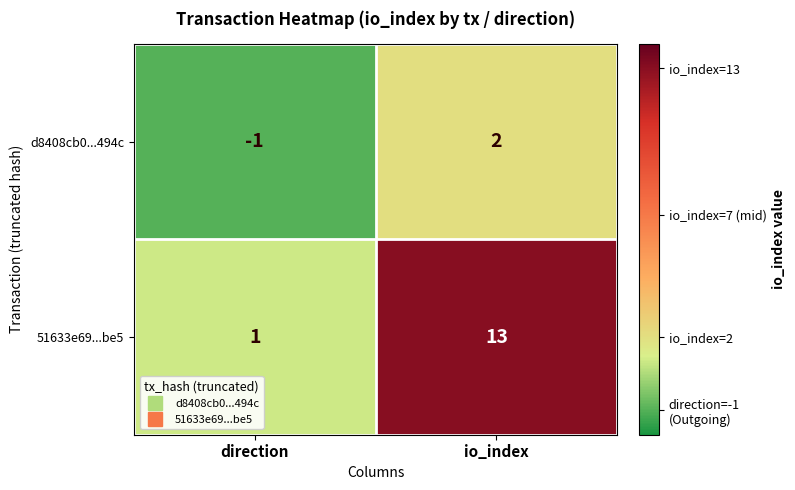

Which series has the largest range (max minus min)?

51633e69...be5